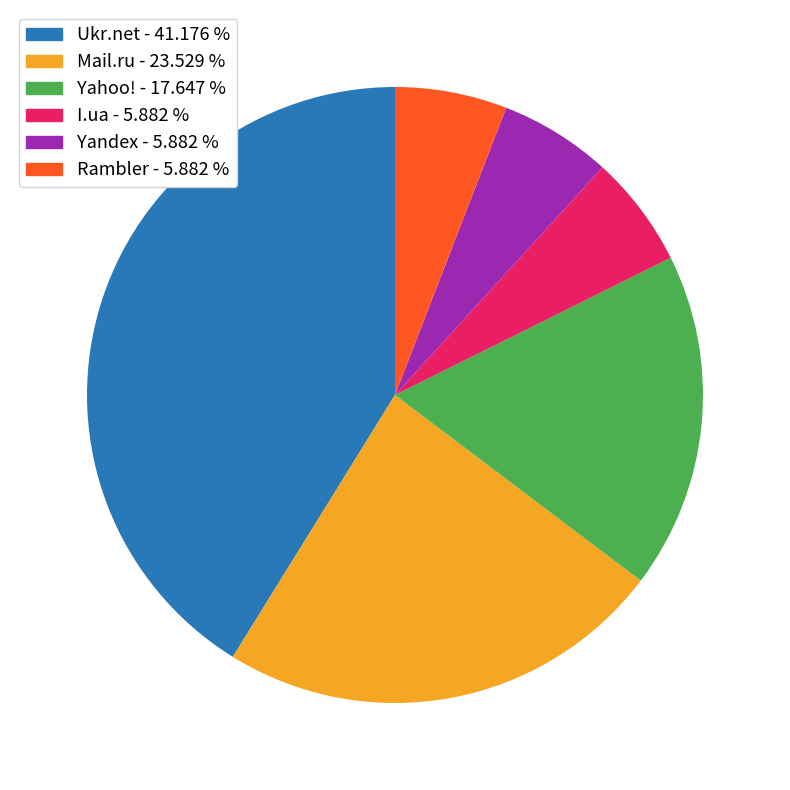

Is there a majority slice in this chart?

No